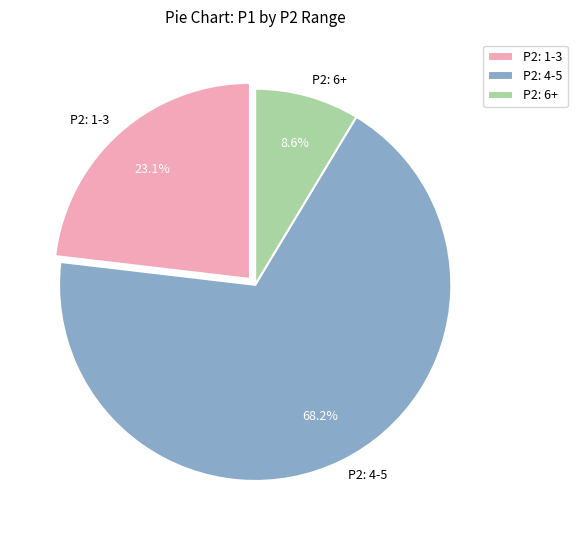

Is there any slice that represents more than half of the pie?

Yes